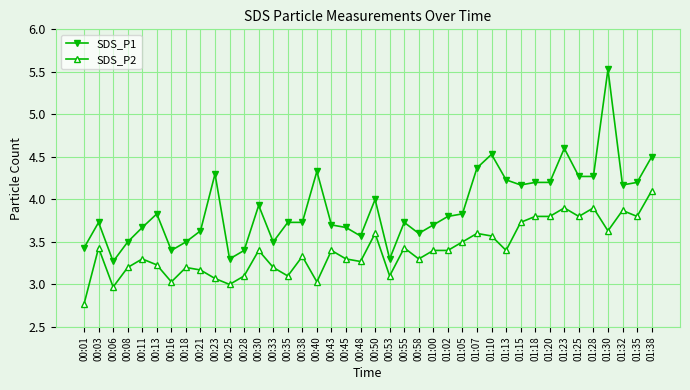

What is the sum of the SDS_P1 values at 01:05 and 01:10?

8.4